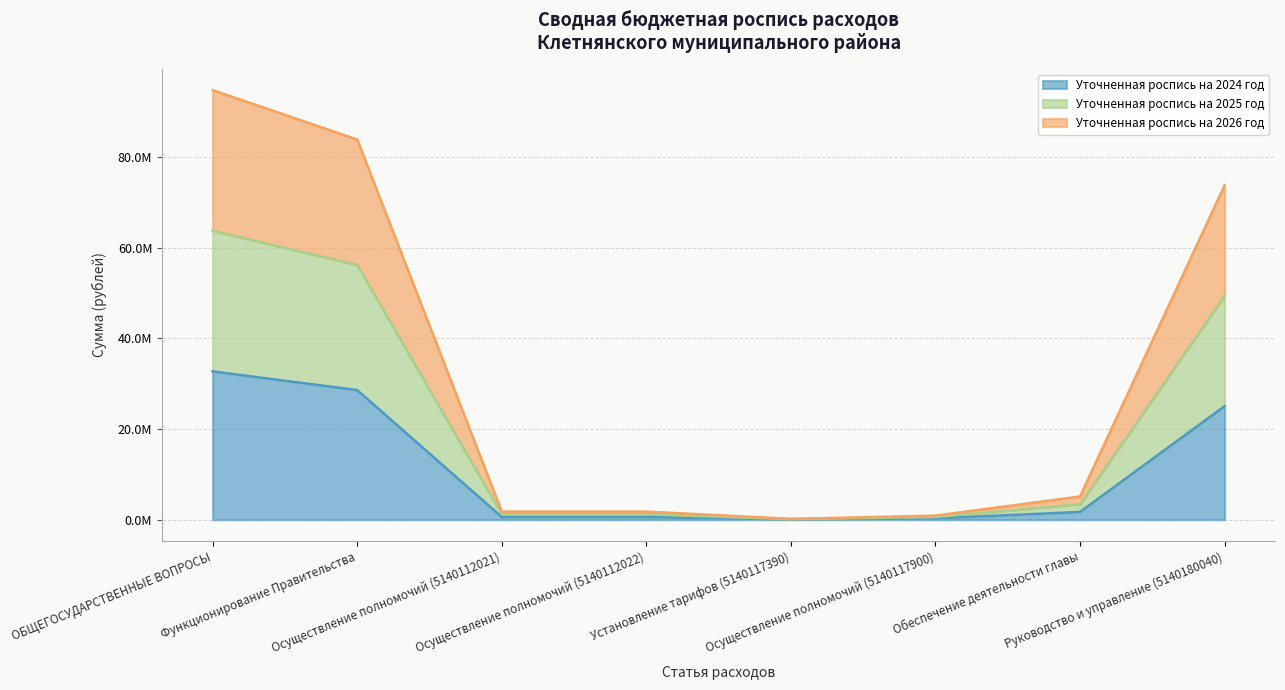

What are all the series names shown in the legend?

Уточненная роспись на 2024 год, Уточненная роспись на 2025 год, Уточненная роспись на 2026 год